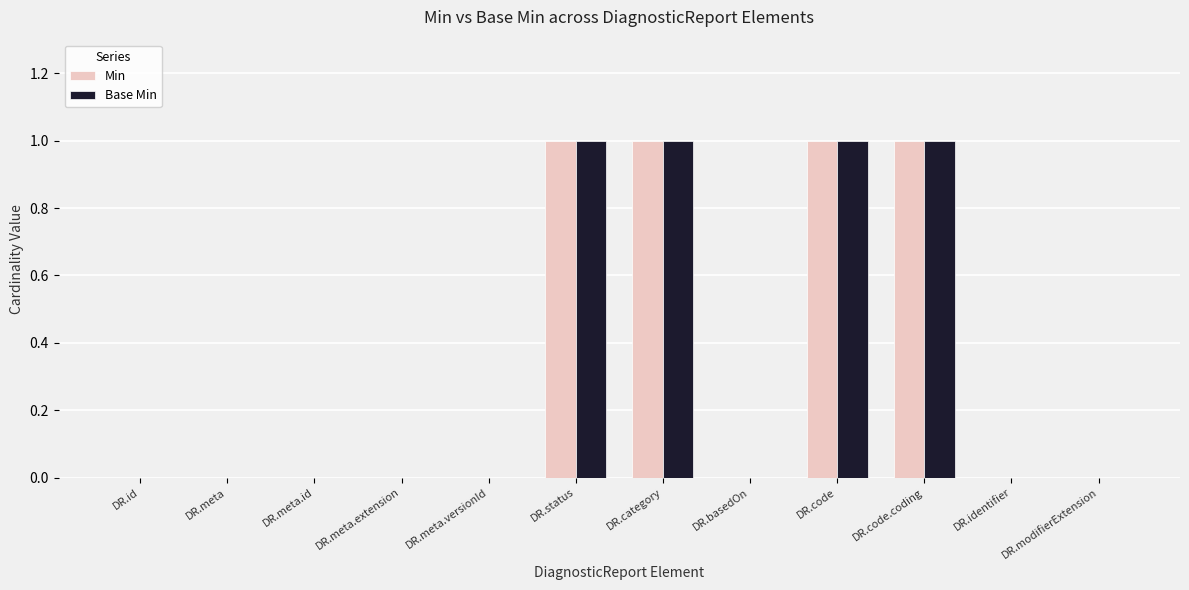

Is the value of Base Min at DR.category greater than the value of Min at DR.id?

Yes